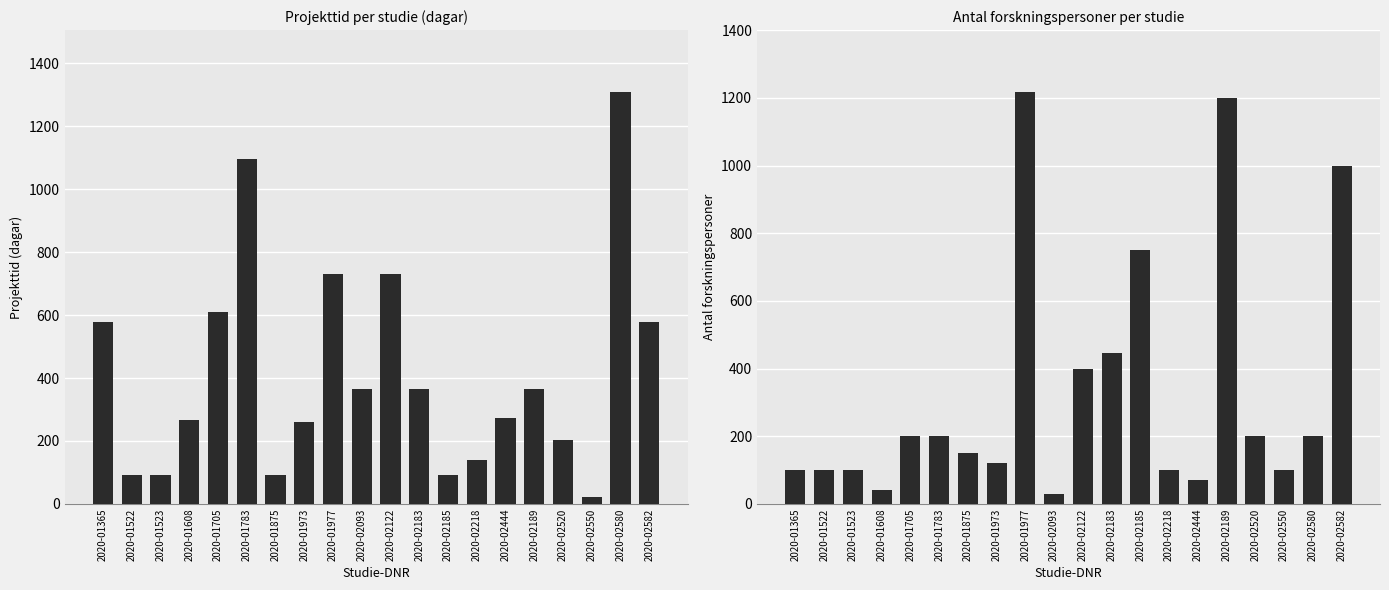

How many categories are shown in the chart?

20